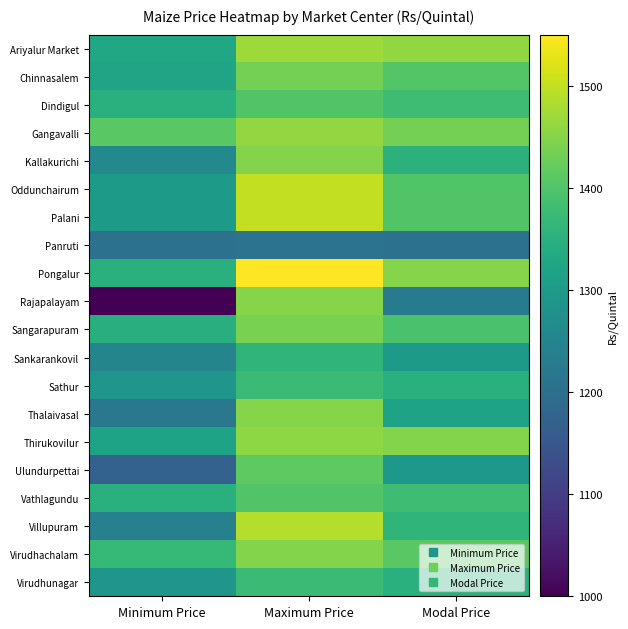

Reading left to right, transcribe all the data shown in this chart.

Ariyalur Market: Minimum Price=1329	Maximum Price=1470	Modal Price=1461
Chinnasalem: Minimum Price=1321	Maximum Price=1434	Modal Price=1403
Dindigul: Minimum Price=1350	Maximum Price=1400	Modal Price=1380
Gangavalli: Minimum Price=1410	Maximum Price=1460	Modal Price=1435
Kallakurichi: Minimum Price=1259	Maximum Price=1449	Modal Price=1354
Oddunchairum: Minimum Price=1300	Maximum Price=1500	Modal Price=1400
Palani: Minimum Price=1300	Maximum Price=1500	Modal Price=1400
Panruti: Minimum Price=1207	Maximum Price=1209	Modal Price=1208
Pongalur: Minimum Price=1350	Maximum Price=1550	Modal Price=1450
Rajapalayam: Minimum Price=1000	Maximum Price=1450	Modal Price=1225
Sangarapuram: Minimum Price=1345	Maximum Price=1440	Modal Price=1392
Sankarankovil: Minimum Price=1250	Maximum Price=1360	Modal Price=1300
Sathur: Minimum Price=1290	Maximum Price=1375	Modal Price=1350
Thalaivasal: Minimum Price=1220	Maximum Price=1450	Modal Price=1320
Thirukovilur: Minimum Price=1320	Maximum Price=1457	Modal Price=1449
Ulundurpettai: Minimum Price=1173	Maximum Price=1413	Modal Price=1293
Vathlagundu: Minimum Price=1350	Maximum Price=1400	Modal Price=1380
Villupuram: Minimum Price=1239	Maximum Price=1489	Modal Price=1359
Virudhachalam: Minimum Price=1369	Maximum Price=1449	Modal Price=1409
Virudhunagar: Minimum Price=1290	Maximum Price=1375	Modal Price=1350